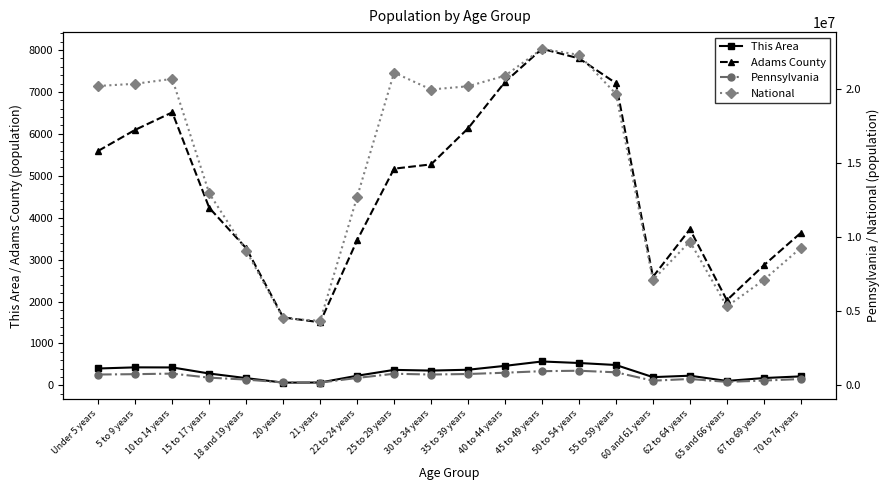

True or false: National and This Area cross at least once.

False